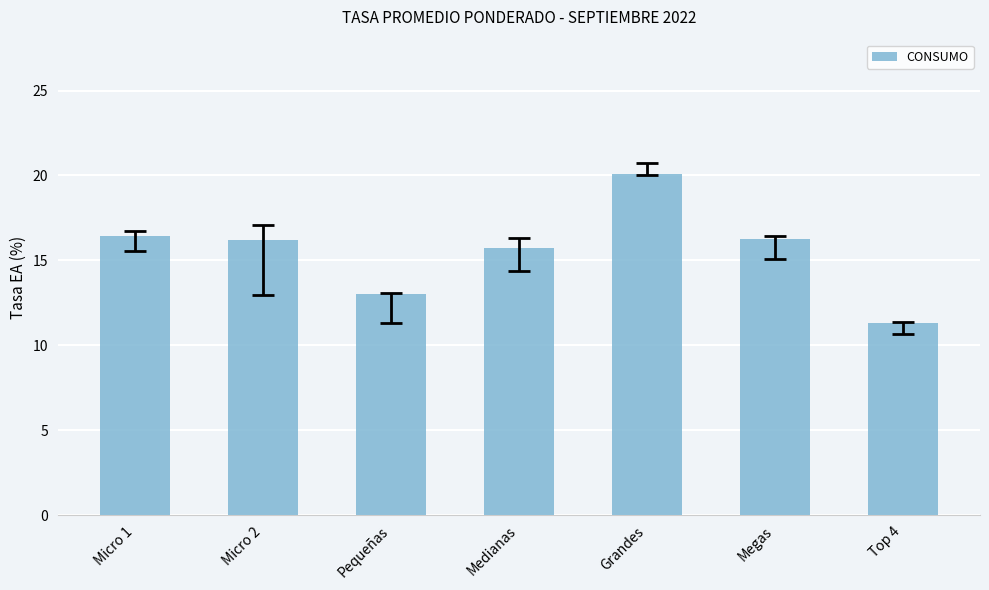

What is the sum of the values at Pequeñas and Micro 2?

29.2